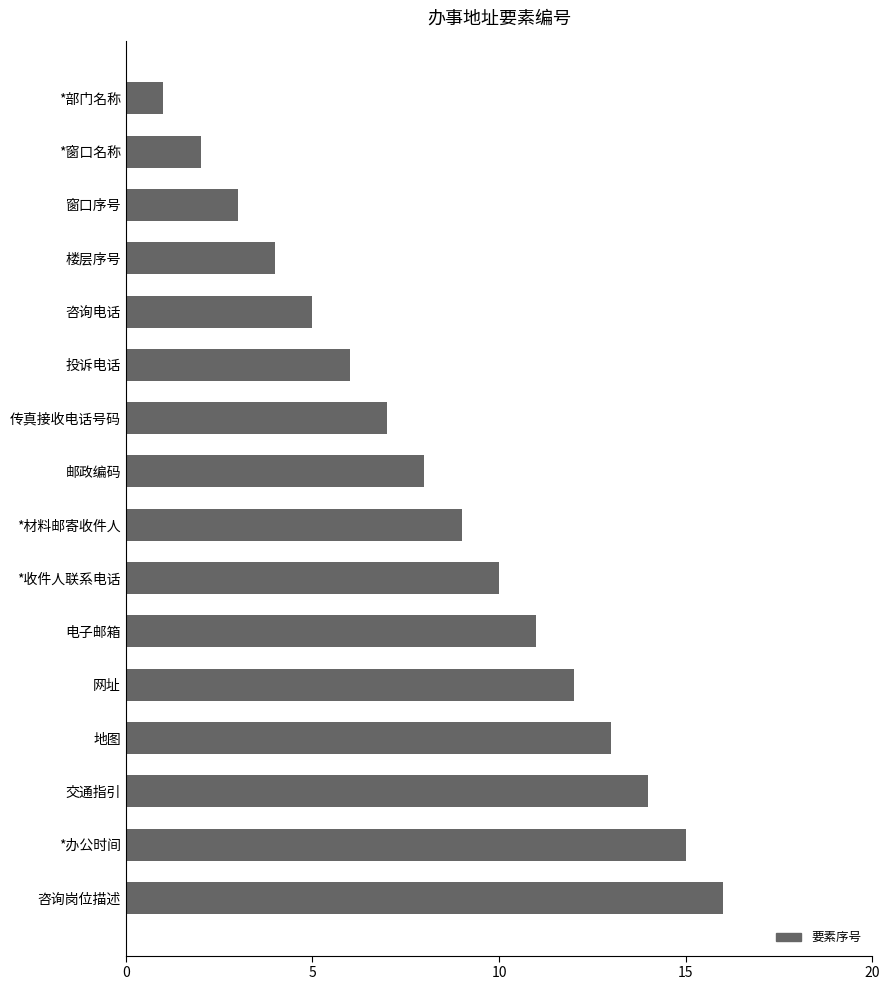

How many data points does each series have?

16